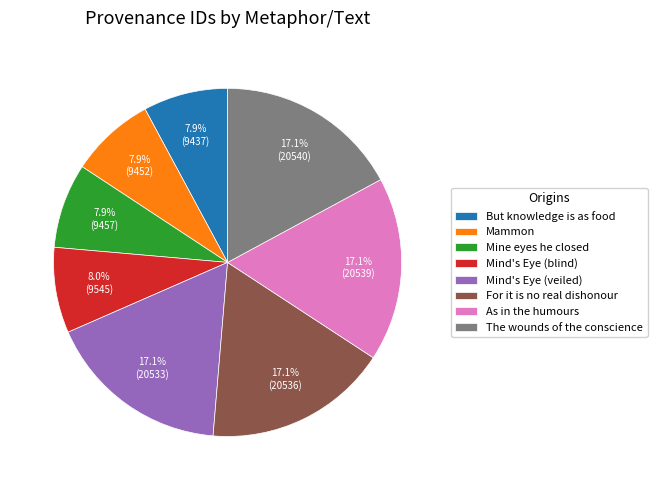

To the nearest percent, what is the difference between the largest and smallest slice percentages?

9%